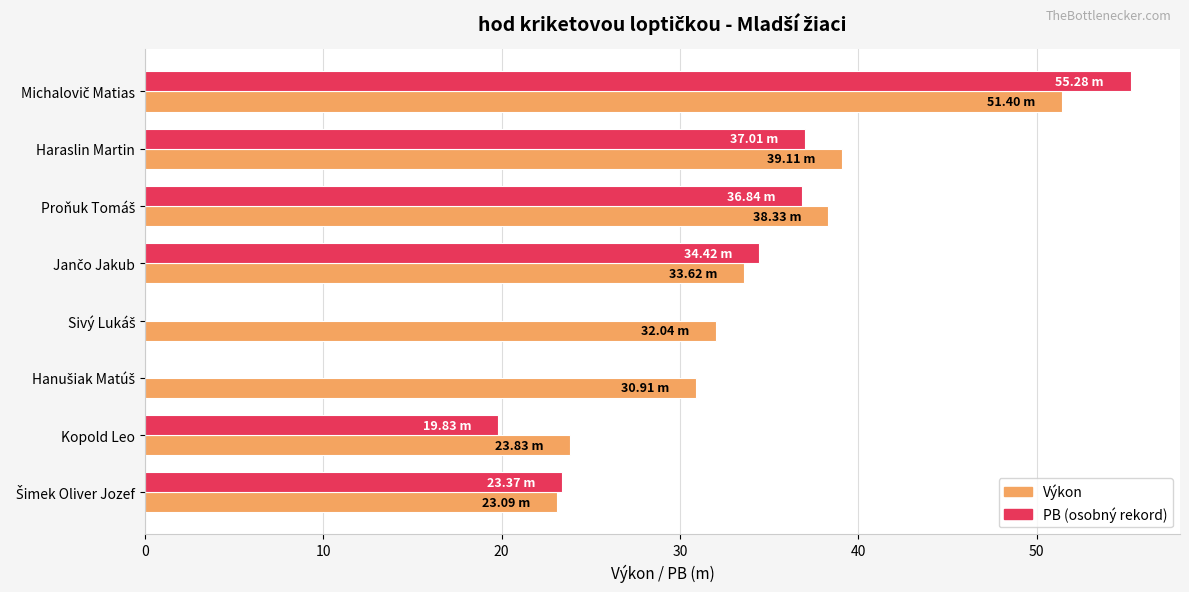

What is the total value across all series at Kopold Leo?

43.7